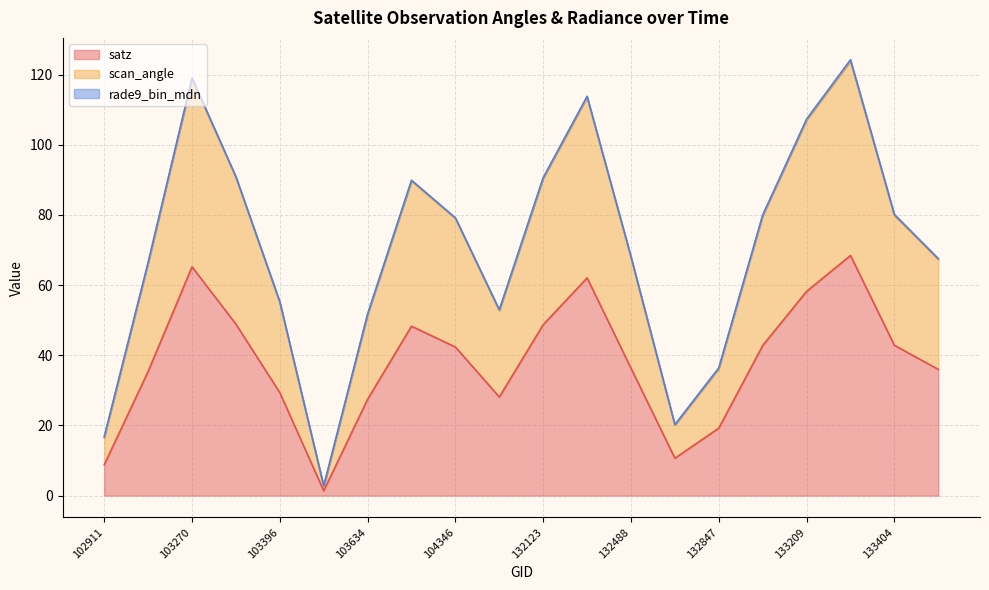

What is the value of the scan_angle point at the 10th from the left?

52.8